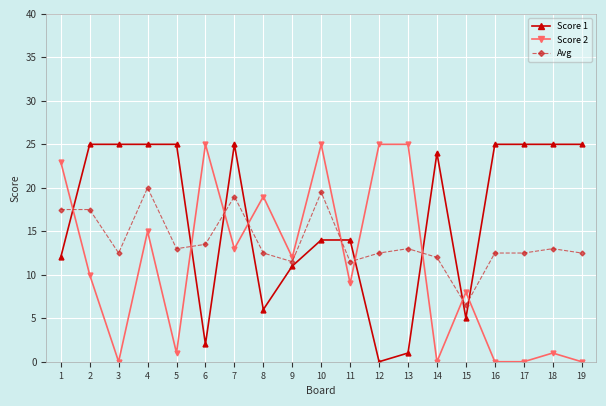

At 7, list the series in order from largest to smallest.

Score 1, Avg, Score 2